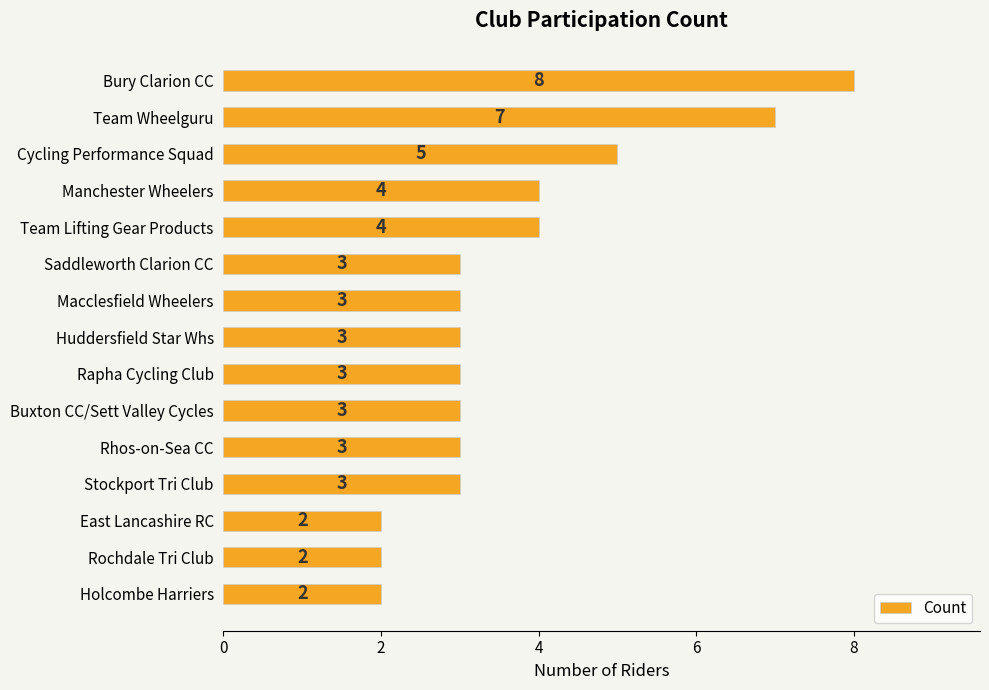

The chart shows a value of 3 at Huddersfield Star Whs. True or false?

True